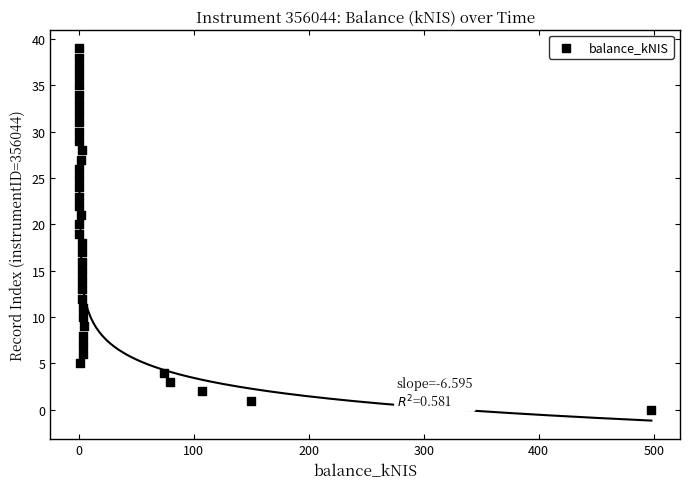

What is the range of Y values (max minus min)?

39